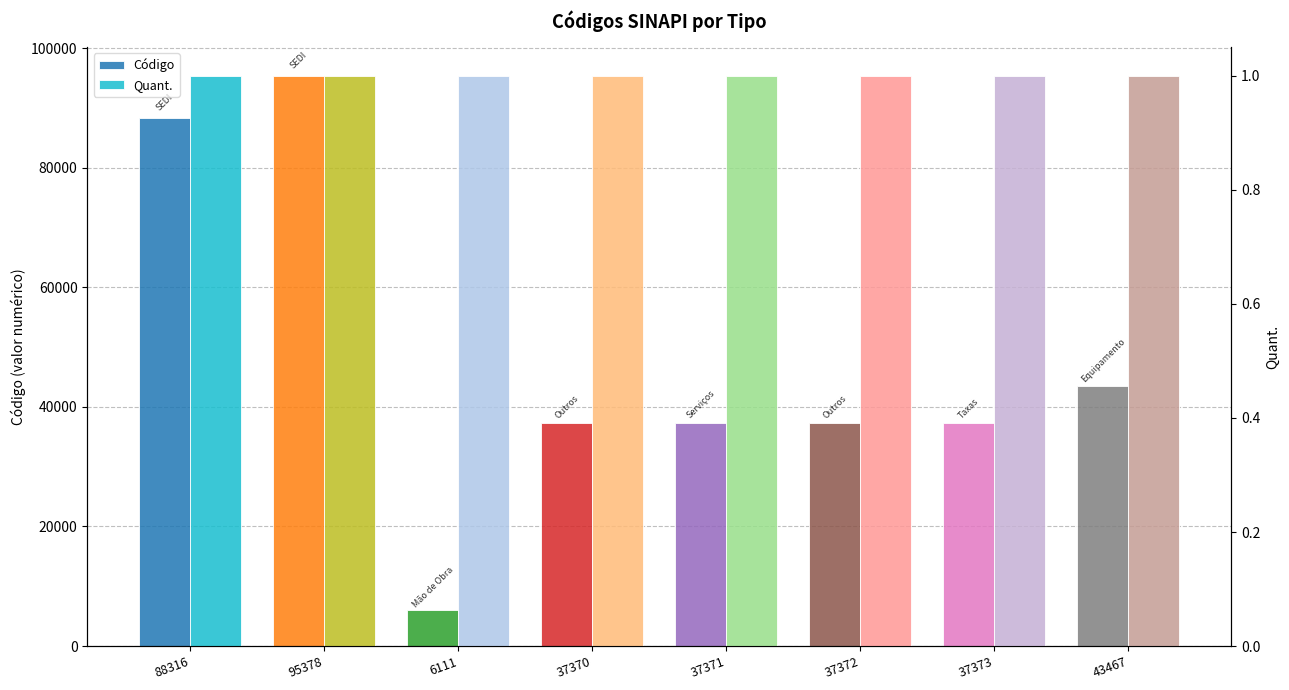

Read the Quant. value at 43467.

1